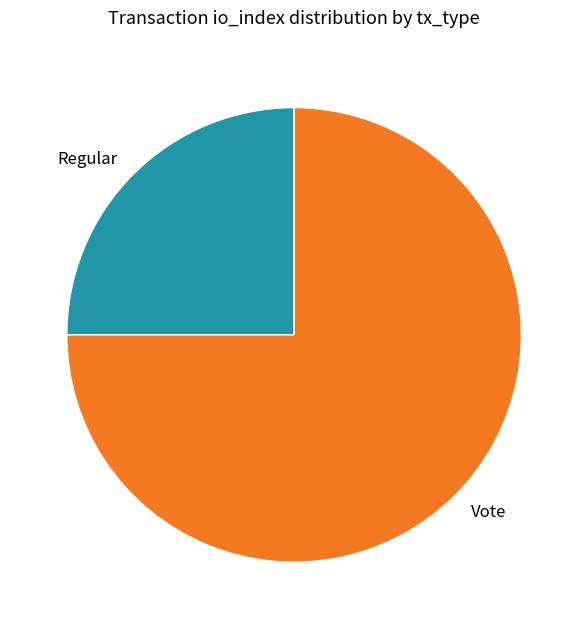

Approximately how many times larger is the value at Vote compared to Regular?

3.0